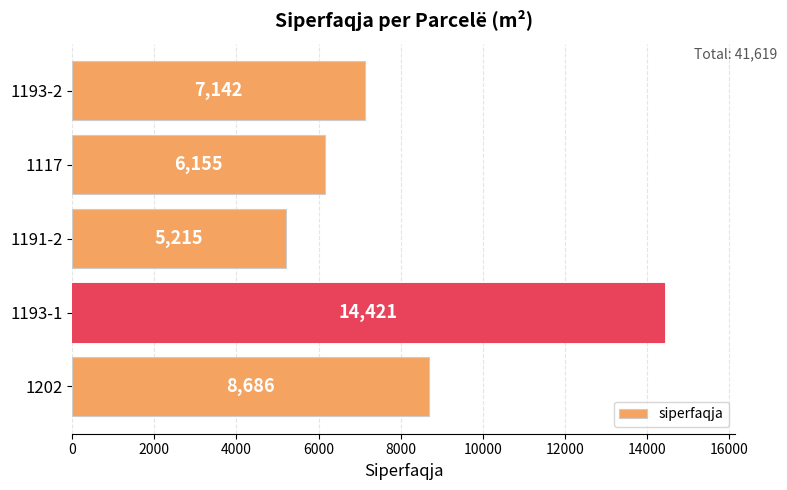

The value at 1202 is 8686. True or false?

True